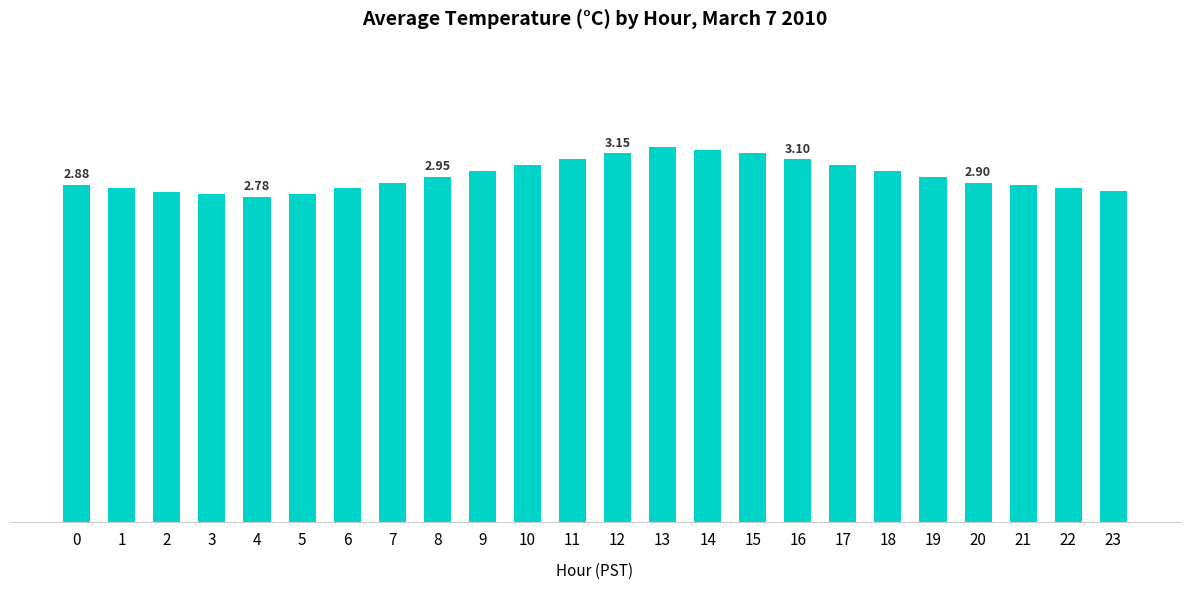

List the labels in order of value, smallest first.

4, 3, 5, 2, 23, 1, 6, 22, 0, 21, 7, 20, 8, 19, 9, 18, 10, 17, 11, 16, 12, 15, 14, 13